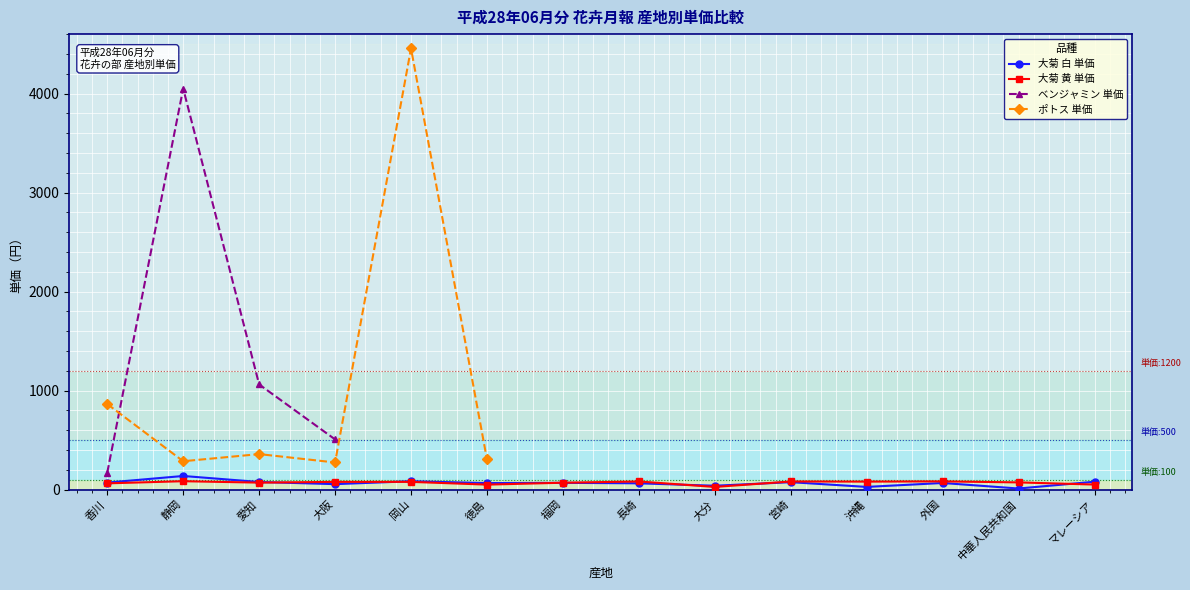

Which category has the lowest value in the ポトス 単価 series?

大阪